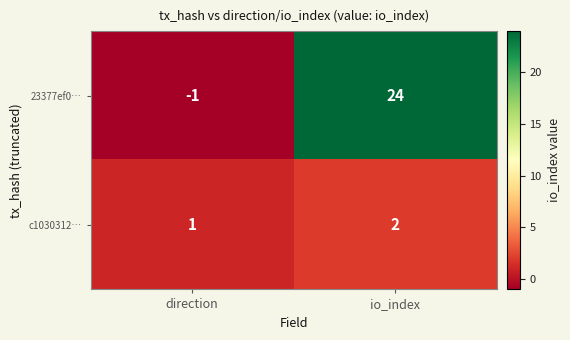

Where is 23377ef0… nearest to the value 11?

direction